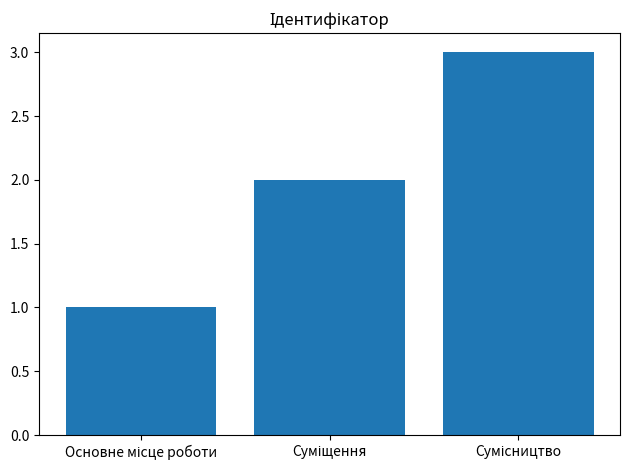

What is the maximum value shown in the chart?

3